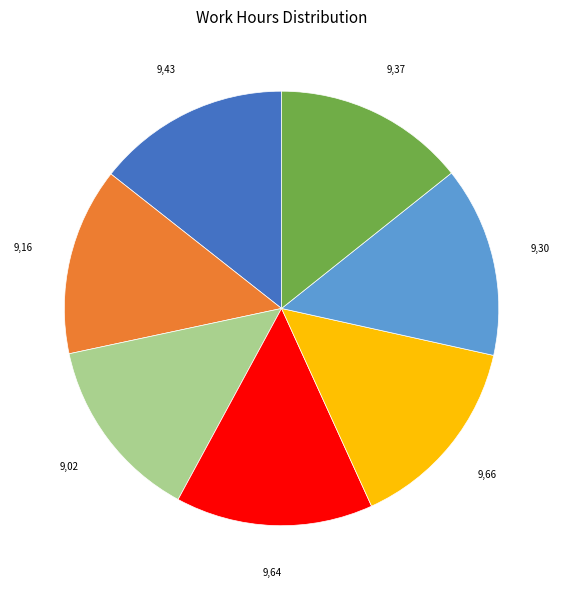

Is there any slice that represents more than half of the pie?

No